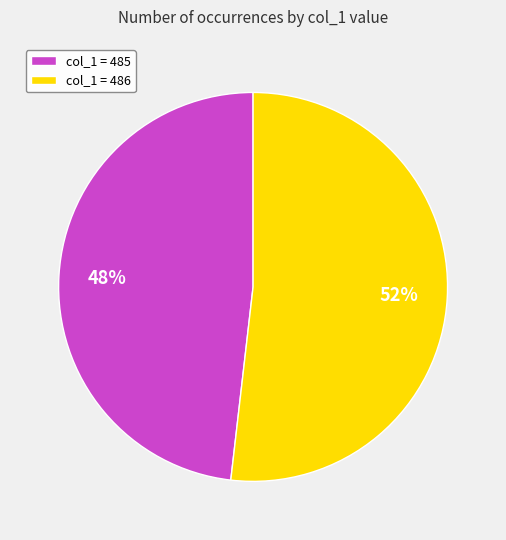

What percentage is the col_1 = 486 slice, to the nearest percent?

52%